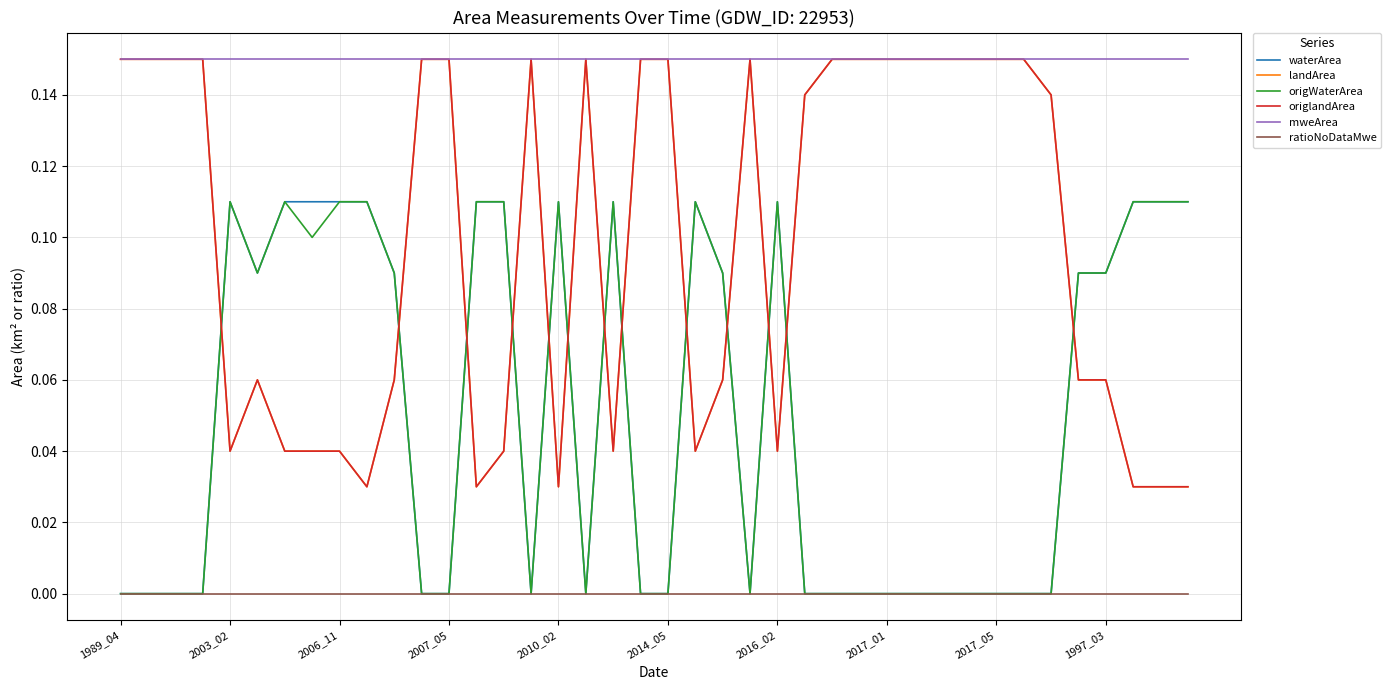

At which category does landArea reach its first local valley?

2003_02